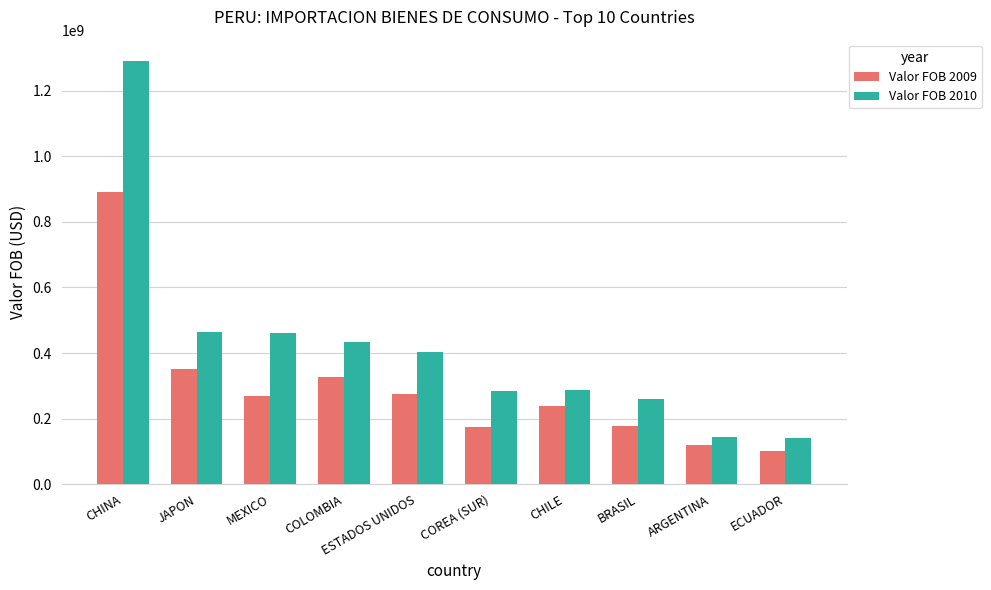

What is the sum of all Valor FOB 2009 values?

2921661017.8